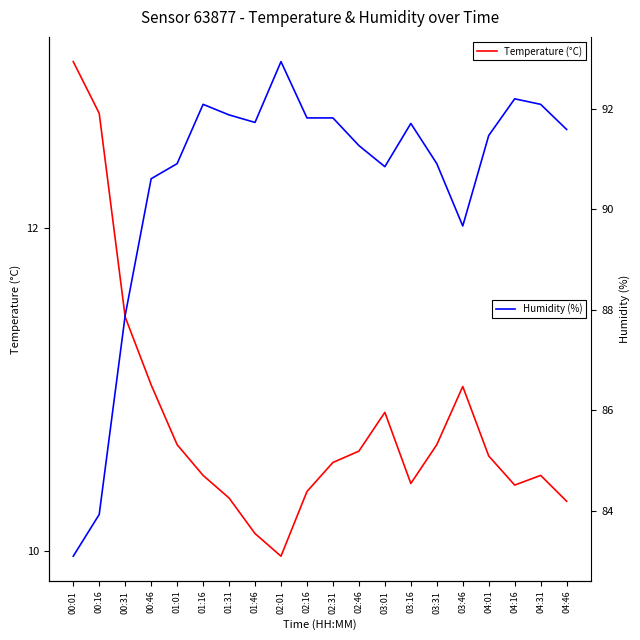

Reading left to right, extract all data points from this chart.

Temperature (°C): 00:01=13.0	00:16=12.7	00:31=11.4	00:46=11.0	01:01=10.7	01:16=10.5	01:31=10.3	01:46=10.1	02:01=10.0	02:16=10.4	02:31=10.6	02:46=10.6	03:01=10.9	03:16=10.4	03:31=10.7	03:46=11.0	04:01=10.6	04:16=10.4	04:31=10.5	04:46=10.3
Humidity (%): 00:01=83.1	00:16=83.9	00:31=87.9	00:46=90.6	01:01=90.9	01:16=92.1	01:31=91.9	01:46=91.7	02:01=92.9	02:16=91.8	02:31=91.8	02:46=91.3	03:01=90.8	03:16=91.7	03:31=90.9	03:46=89.7	04:01=91.5	04:16=92.2	04:31=92.1	04:46=91.6